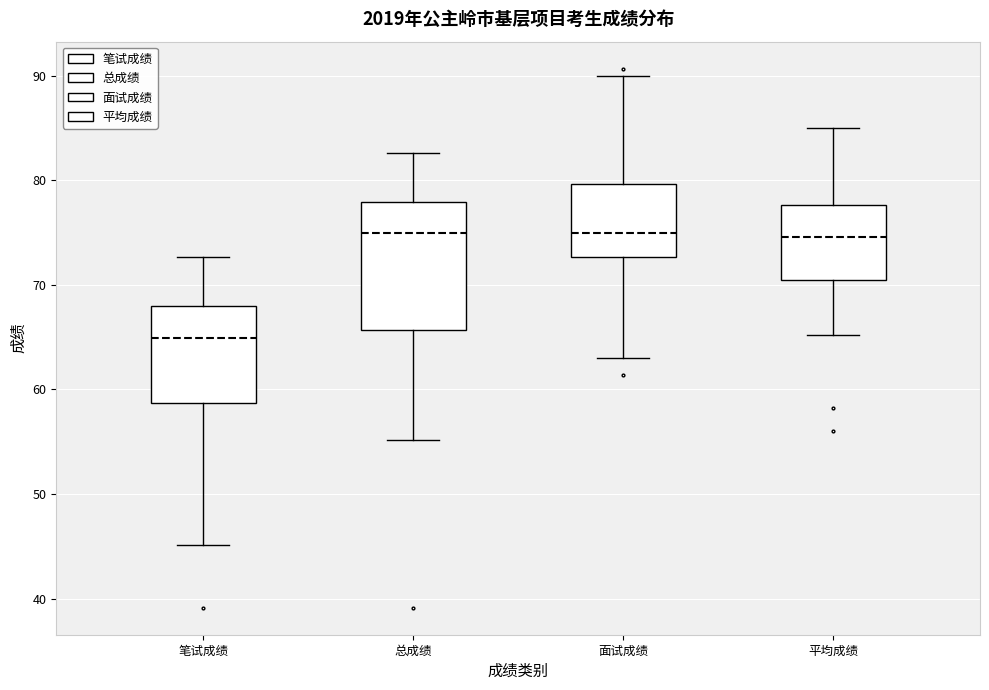

Reading left to right, transcribe this box plot: for each box, give where its median line is, the range the box spans, and where its two whiskers end, as read against the y-axis. The values are not printed on the chart, so give them approximately, as read against the axis.

笔试成绩: median 65, box 59 to 68, whiskers 45 to 73
总成绩: median 75, box 66 to 78, whiskers 55 to 83
面试成绩: median 75, box 73 to 80, whiskers 63 to 90
平均成绩: median 75, box 70 to 78, whiskers 65 to 85